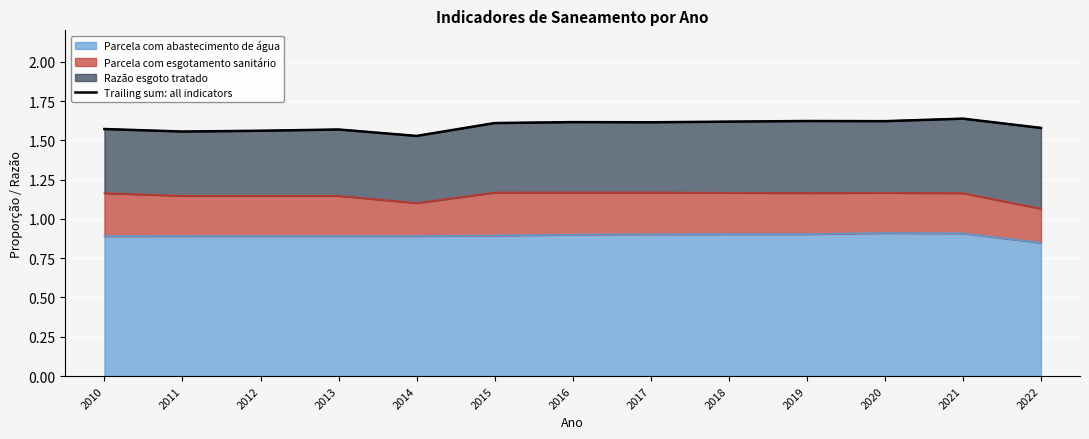

How many lines are shown in the chart?

1